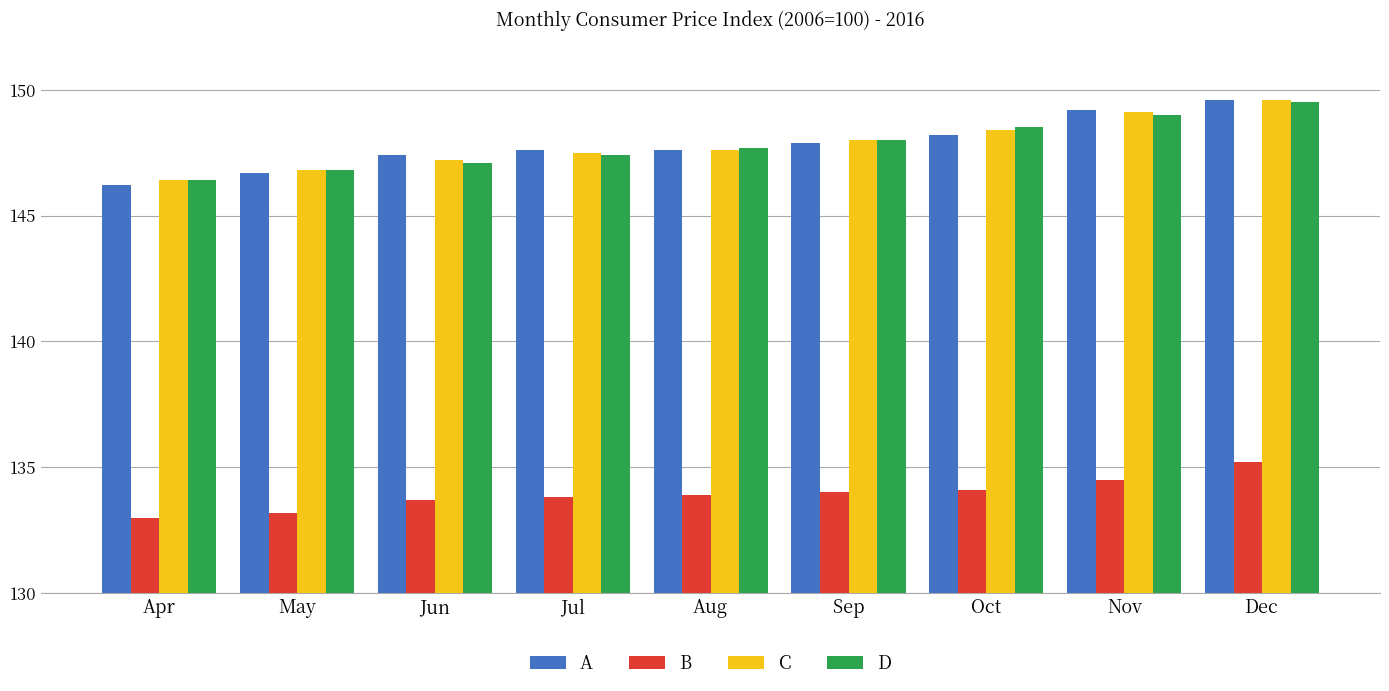

Is the value of C at Aug greater than the value of A at May?

Yes